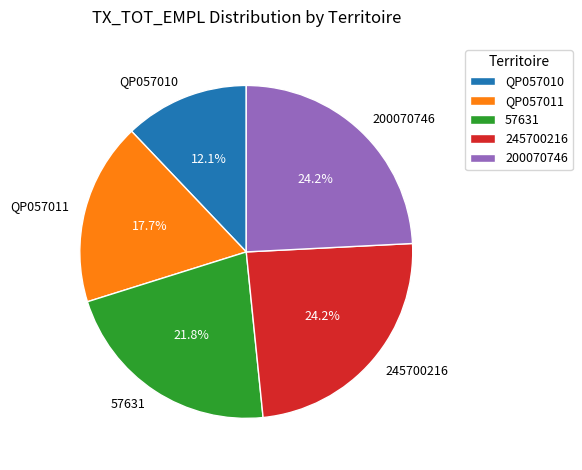

To the nearest percent, what portion does QP057010 represent?

12%